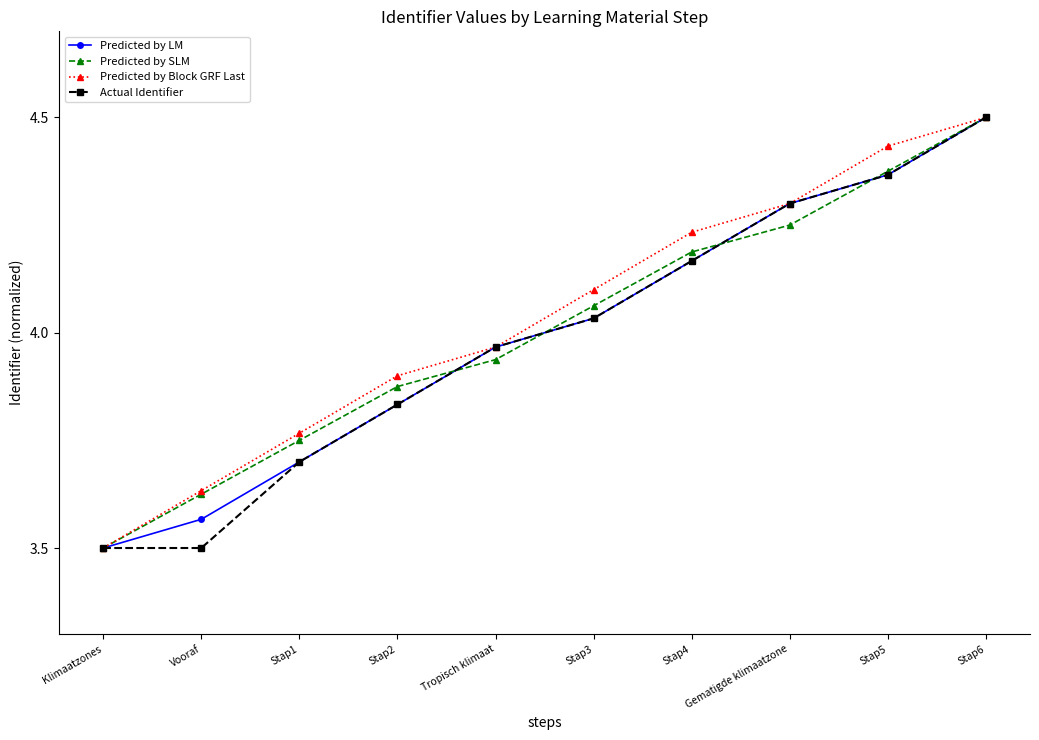

The Predicted by LM series shows 5.8 at Stap1. True or false?

False